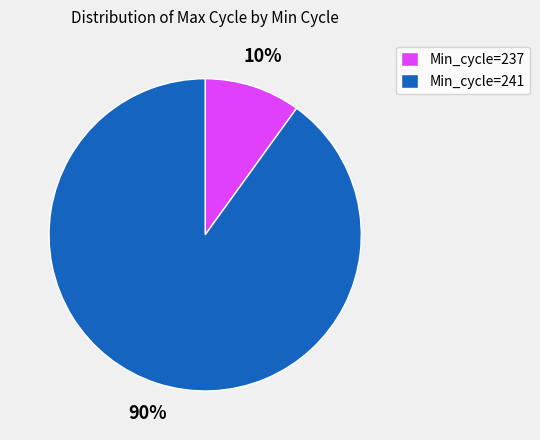

Is the sum of Min_cycle=241 and Min_cycle=237 greater than half?

Yes